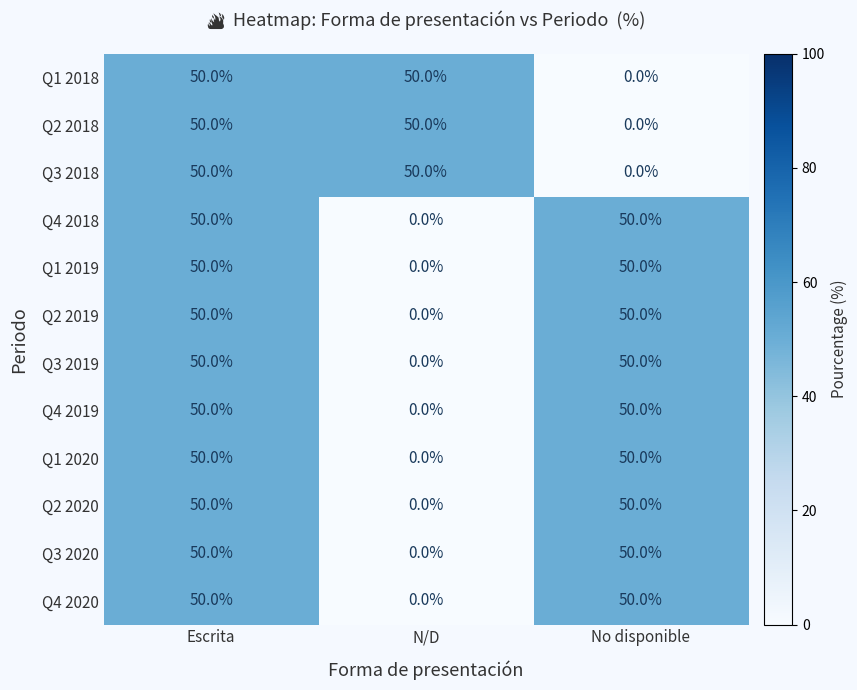

What is the total value across all series at Escrita?

600